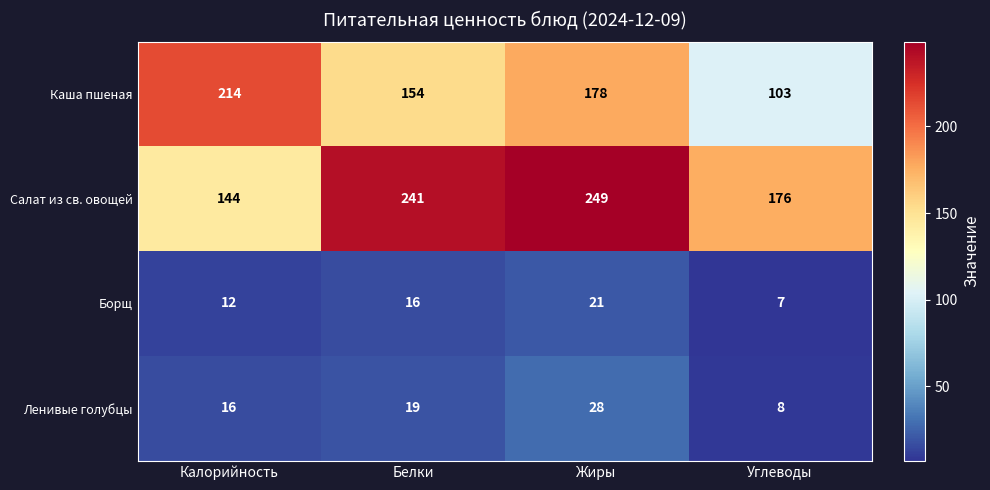

Count the Ленивые голубцы values in the range 16 to 28.

3